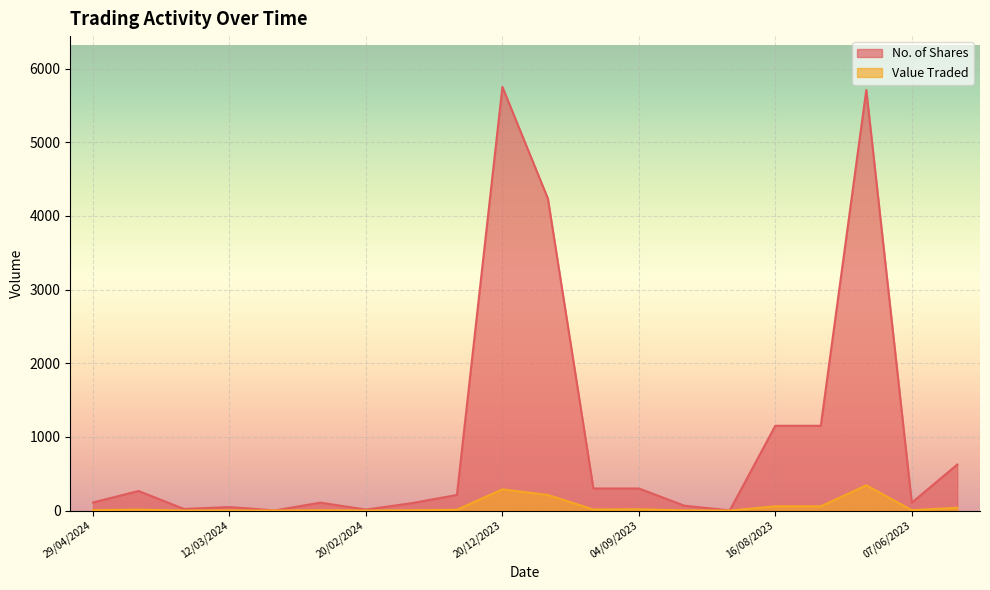

True or false: No. of Shares and Value Traded intersect in this chart.

False